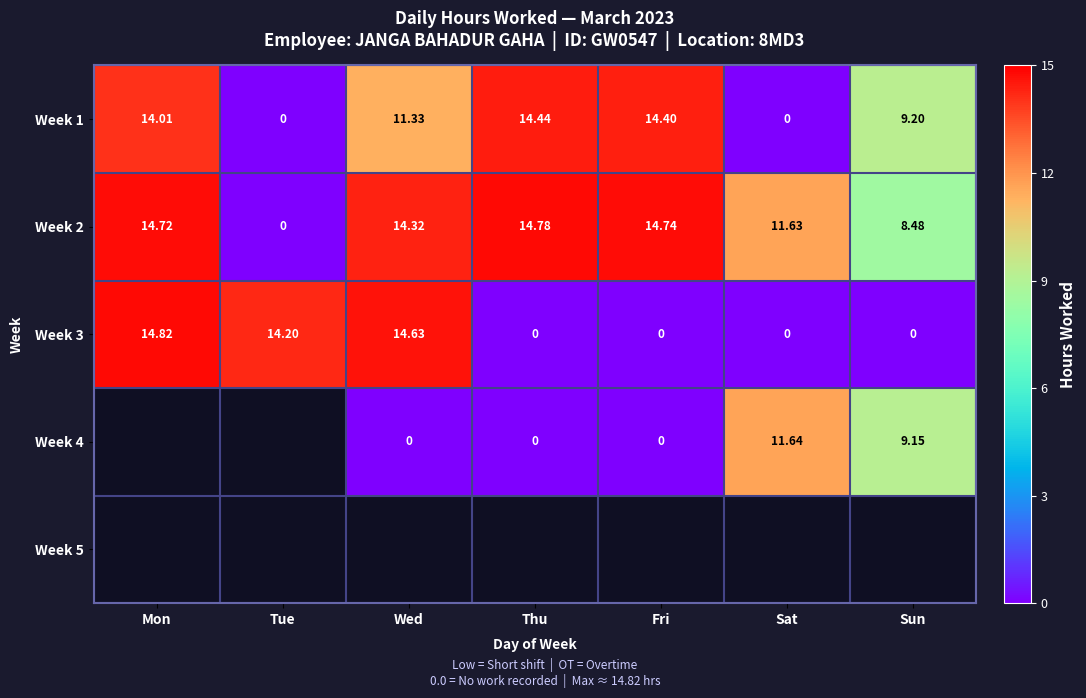

The value of Week 1 at Fri is 24.1. True or false?

False